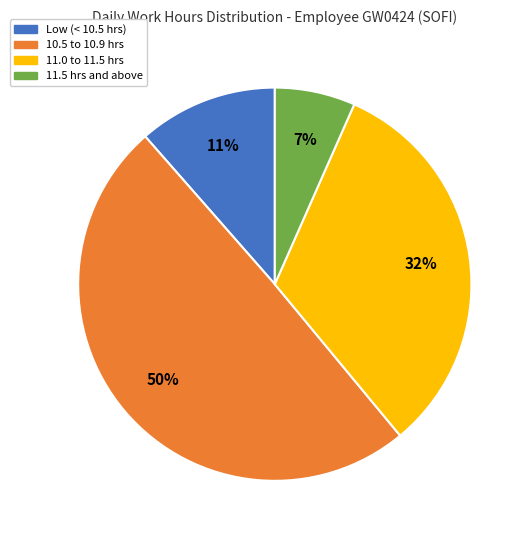

Does any single category account for the majority?

No